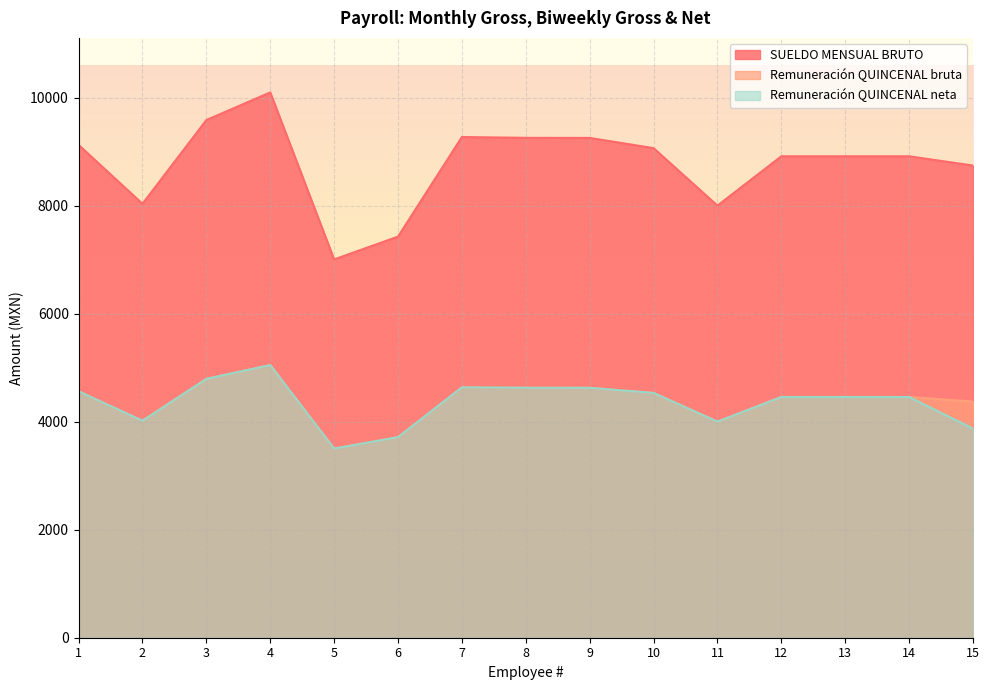

True or false: Remuneración QUINCENAL bruta and SUELDO MENSUAL BRUTO intersect in this chart.

False